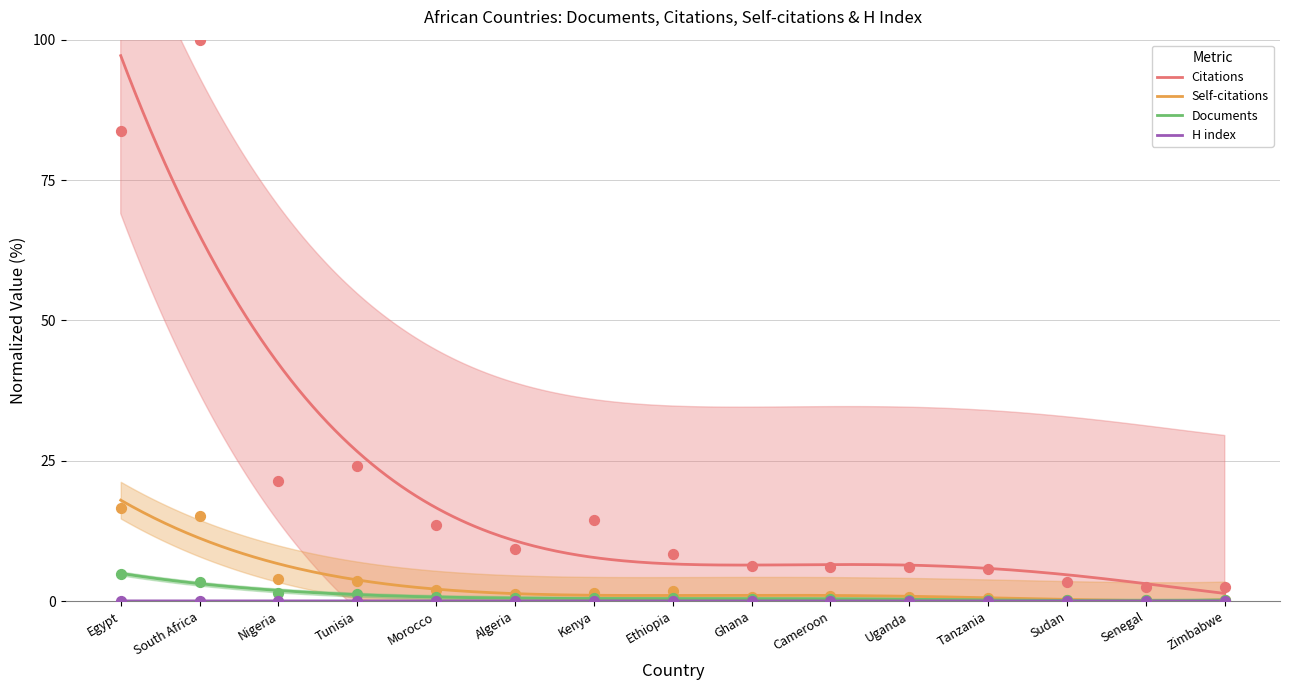

Which series contains the highest Y value?

Citations